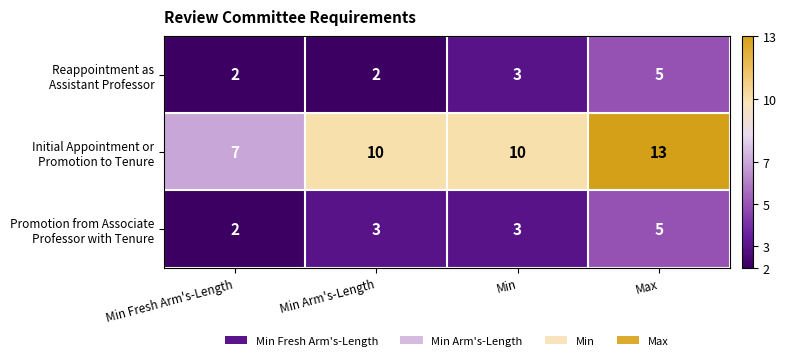

At which category is the sum across all series the highest?

Max